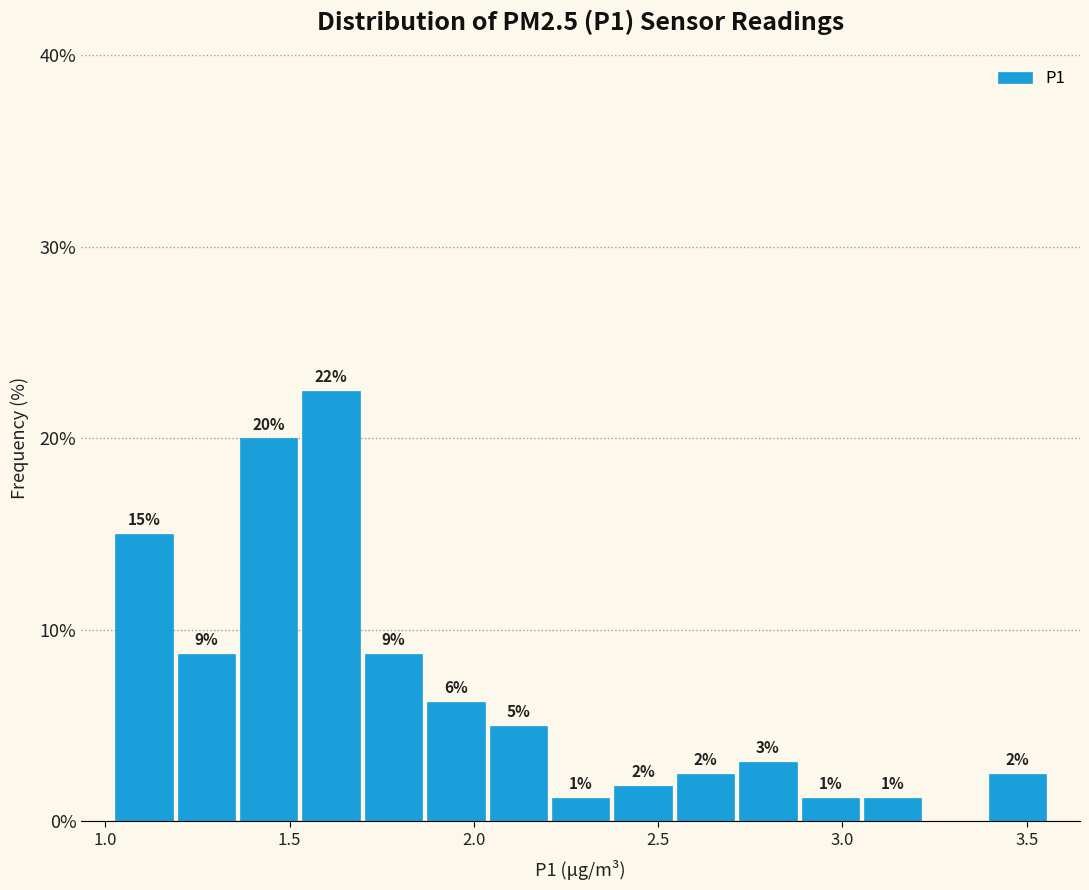

Read against the x-axis, roughly where is the centre of the tallest bar?

1.60